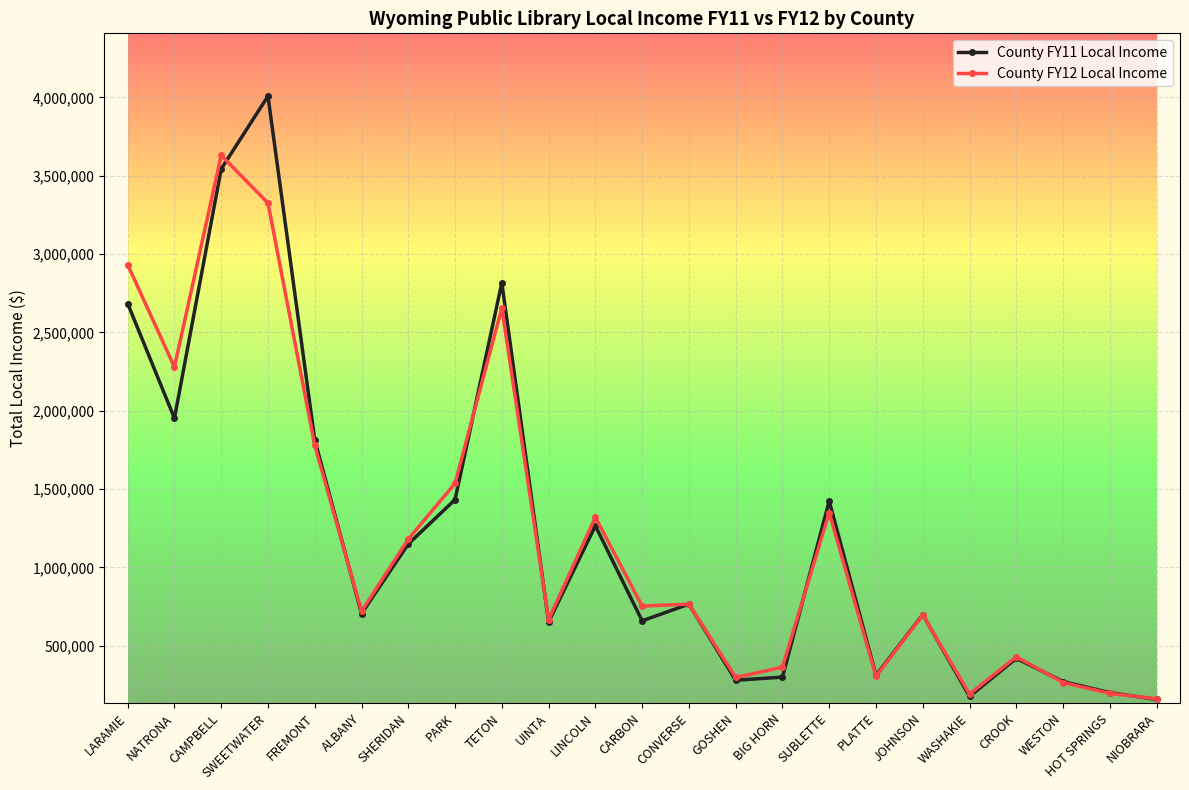

What is the label of the 22nd point from the right?

NATRONA